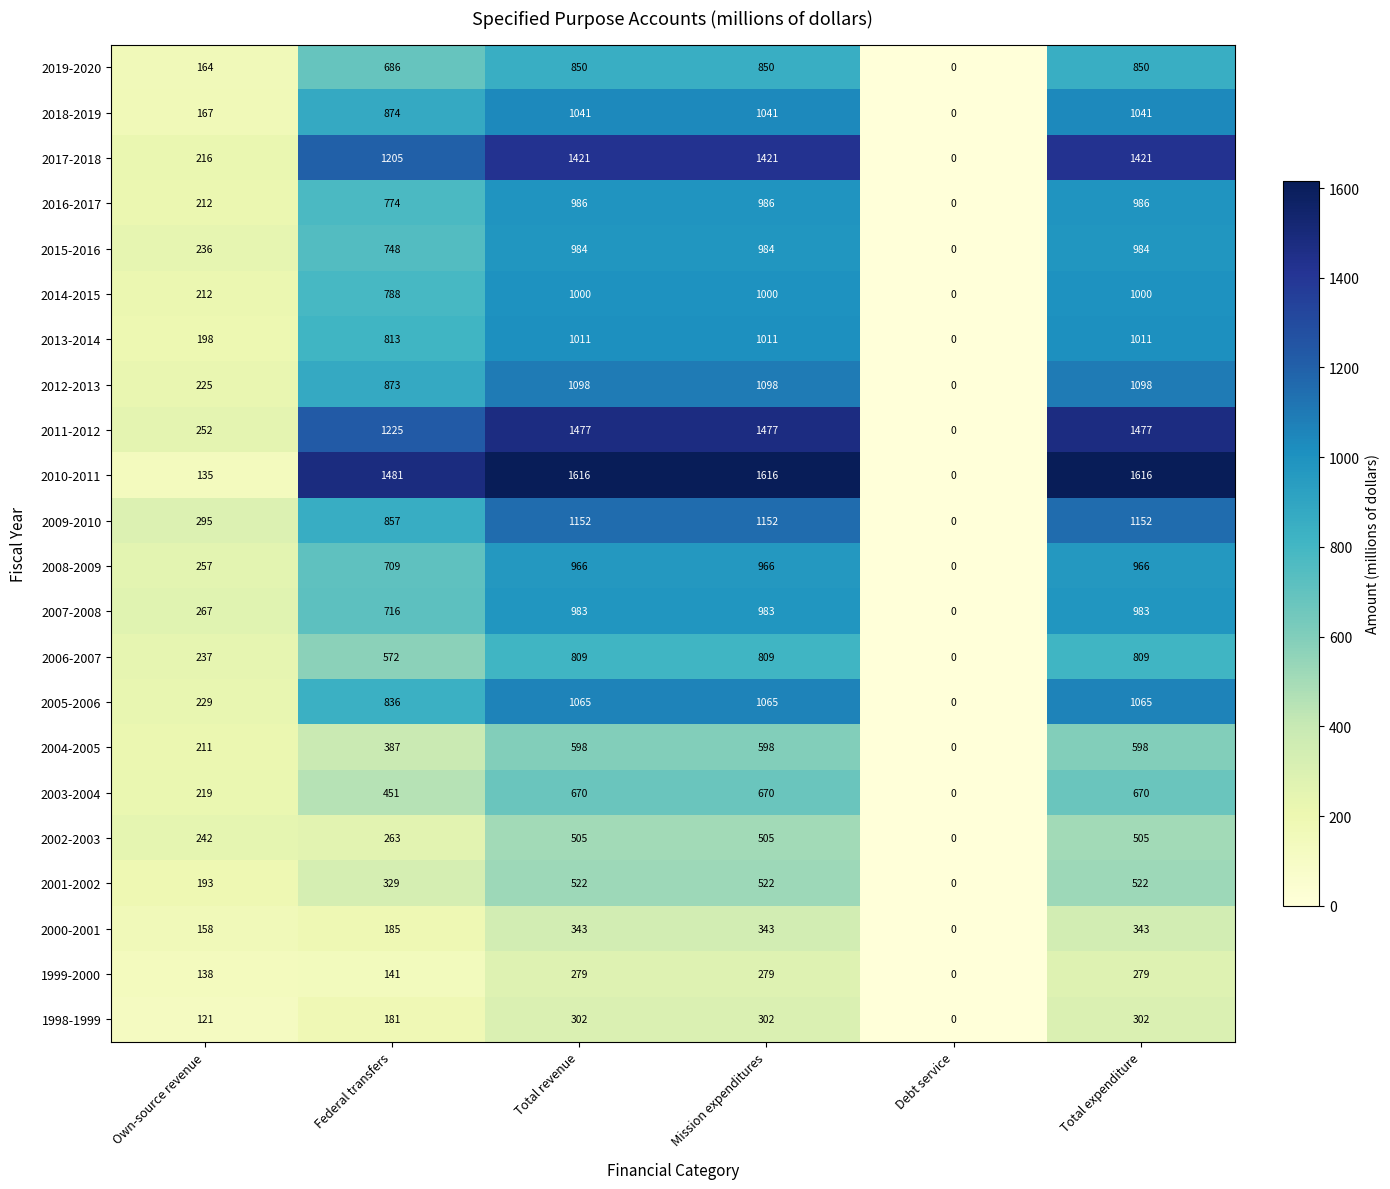

How many 2013-2014 values are between 198 and 1011?

5